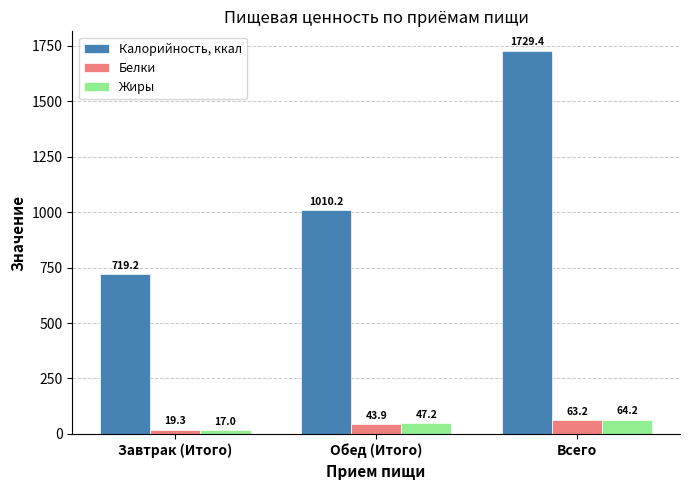

Rank the categories by Жиры value from highest to lowest.

Всего, Обед (Итого), Завтрак (Итого)